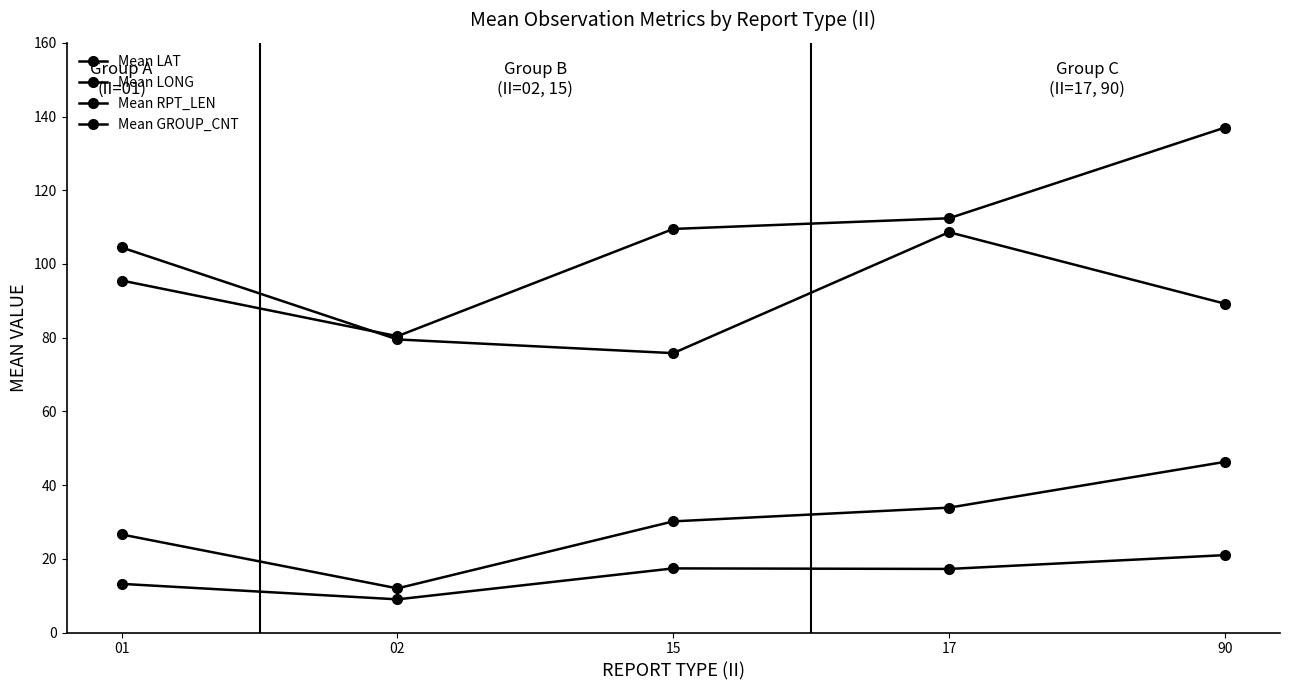

How many lines are shown in the chart?

4